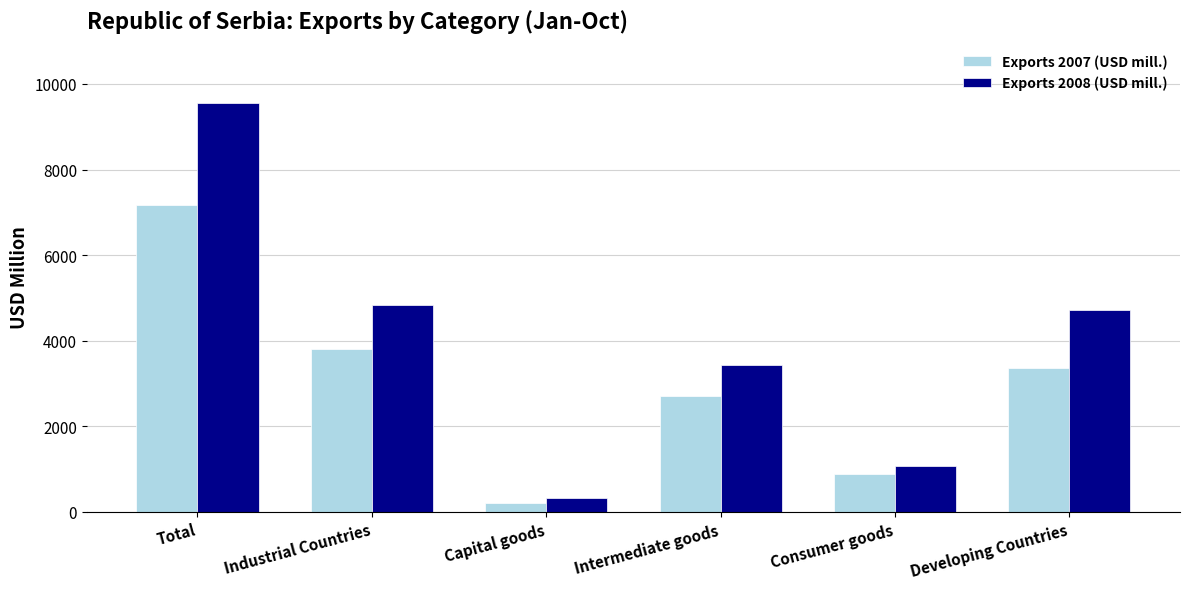

Reading left to right, transcribe all the data shown in this chart.

Exports 2007 (USD mill.): Total=7177.9	Industrial Countries=3807.0	Capital goods=198.9	Intermediate goods=2718.9	Consumer goods=889.2	Developing Countries=3370.8
Exports 2008 (USD mill.): Total=9551.5	Industrial Countries=4842.3	Capital goods=333.5	Intermediate goods=3439.4	Consumer goods=1069.4	Developing Countries=4709.1